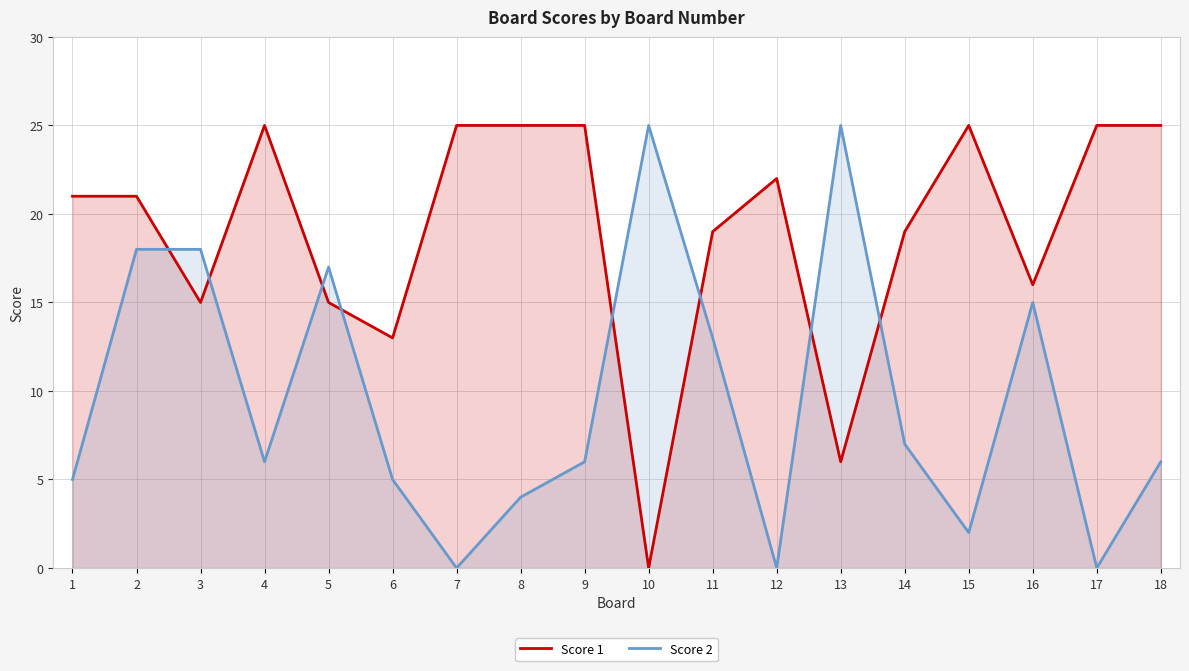

True or false: Score 2 and Score 1 cross at least once.

True